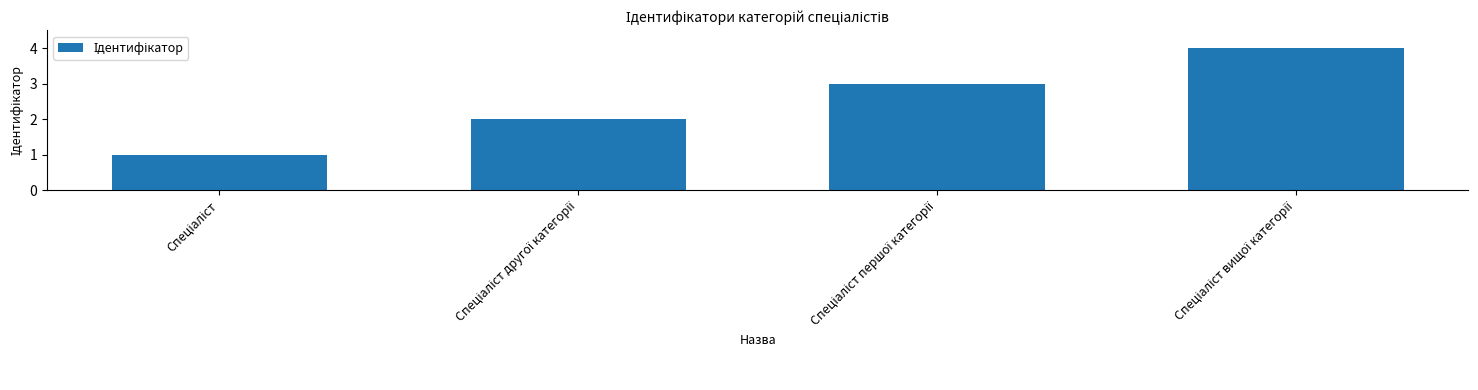

What is the greatest value displayed?

4